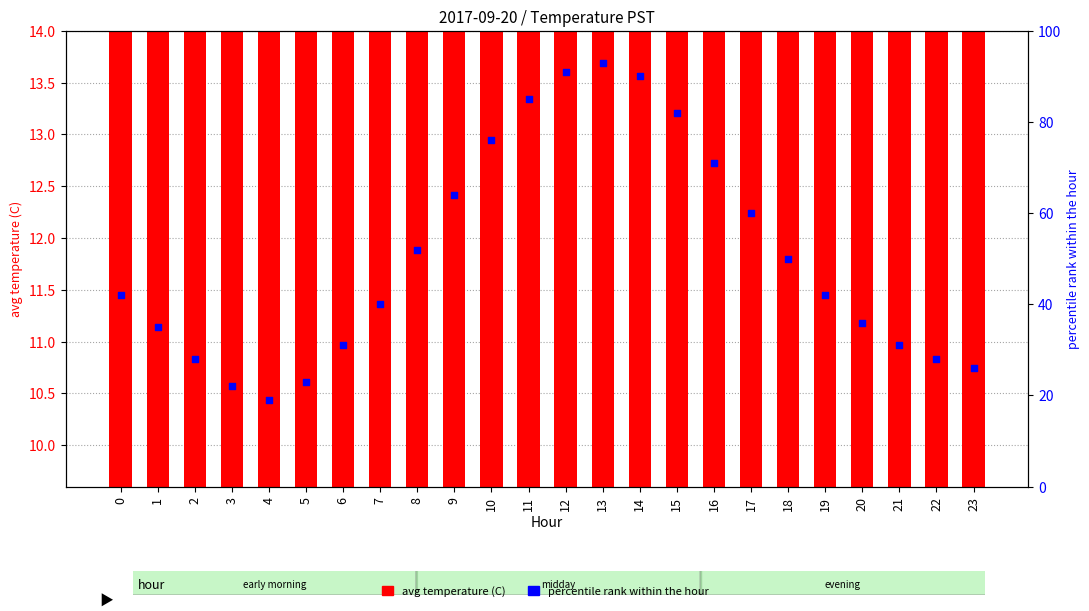

Which series has the largest total across all categories?

percentile rank within the hour